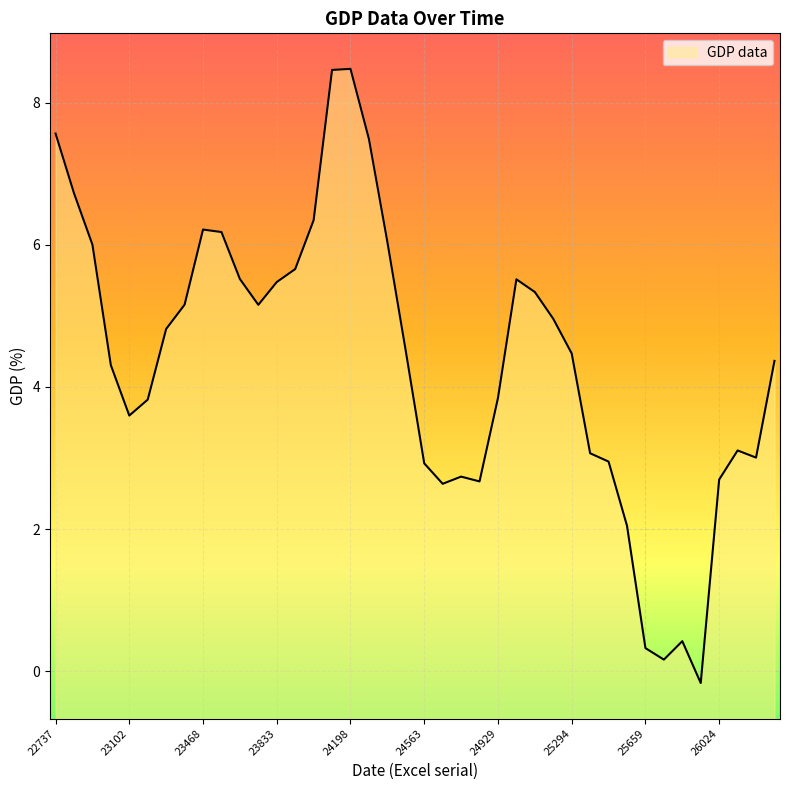

How many positive values are there?

39